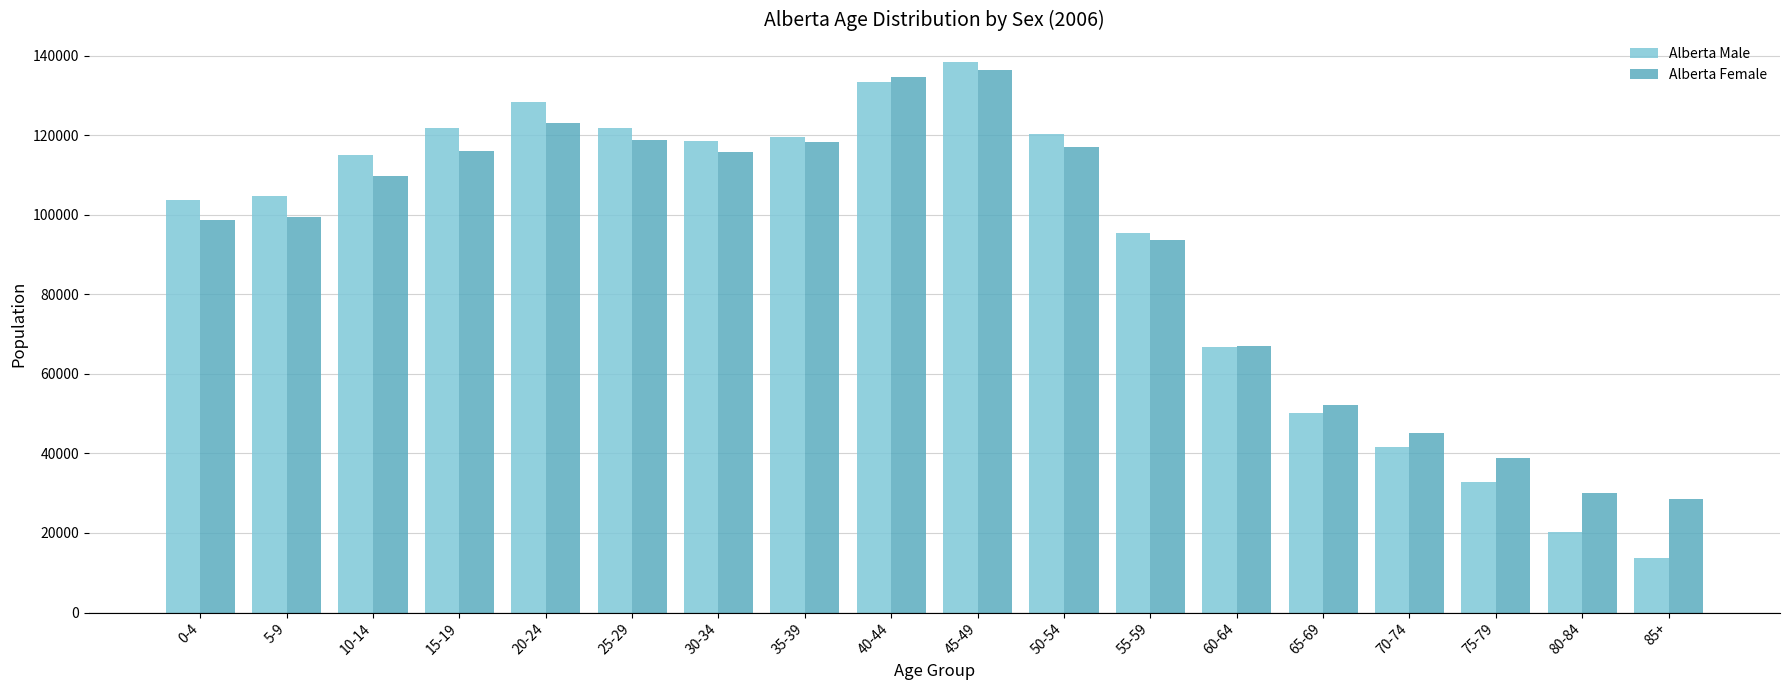

What is the maximum value shown in the chart?

138415